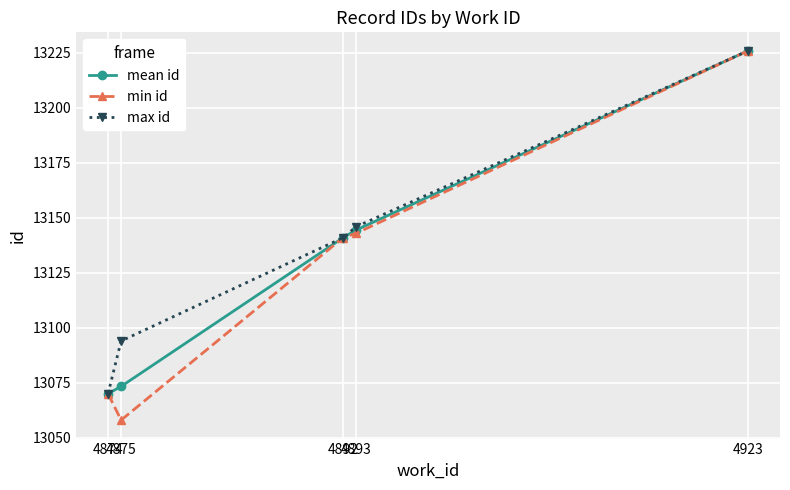

Does the chart have visible grid lines?

Yes